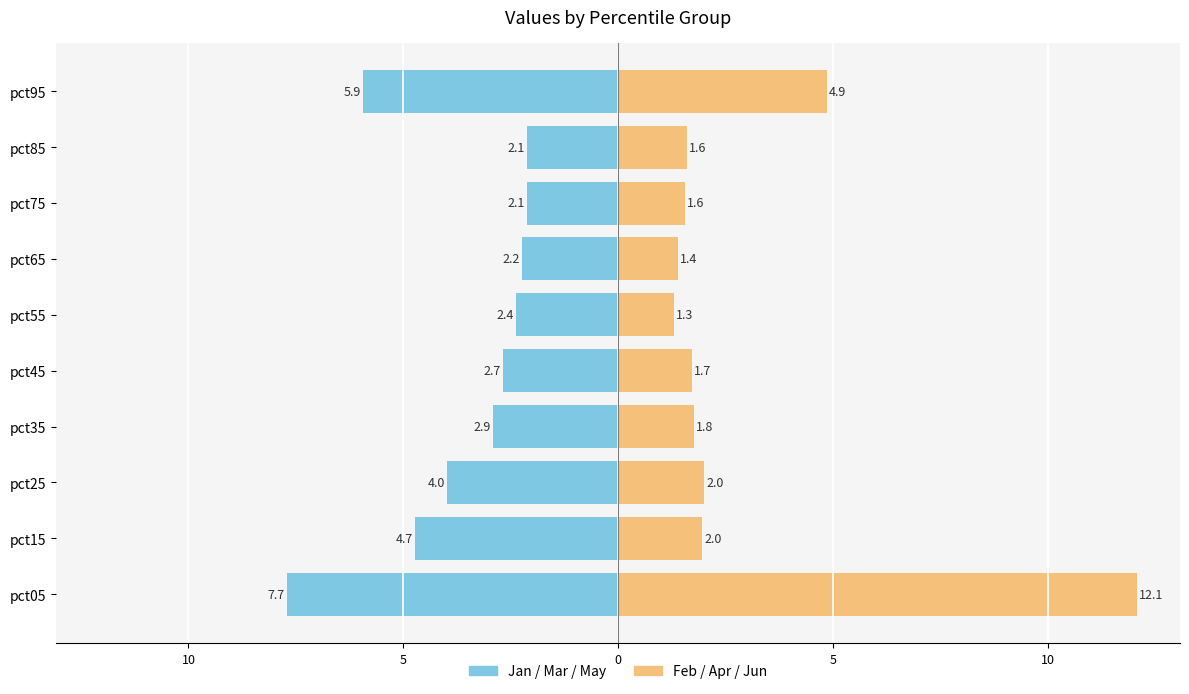

The value of Jan/Mar/May at pct95 is -5.9. True or false?

True